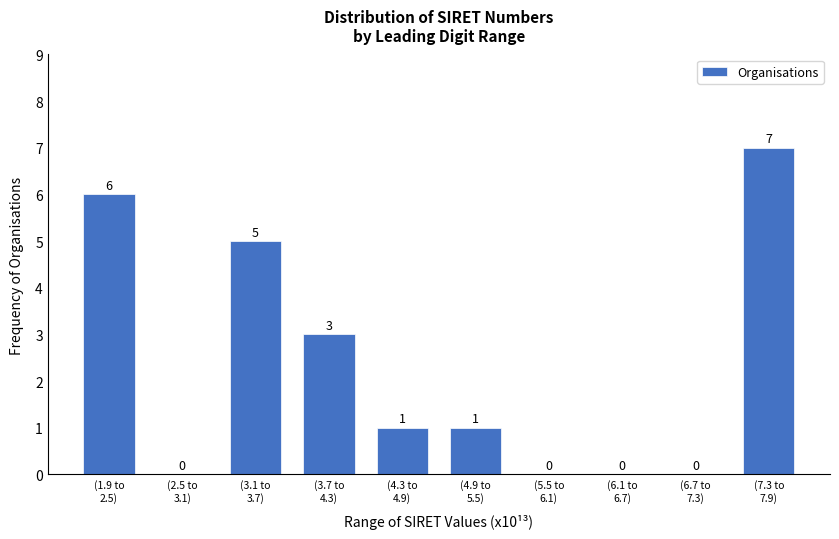

What is the maximum value shown in the chart?

7